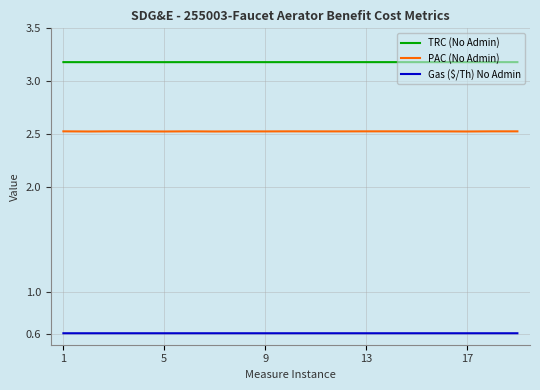

Which series has the widest spread of values?

PAC (No Admin)